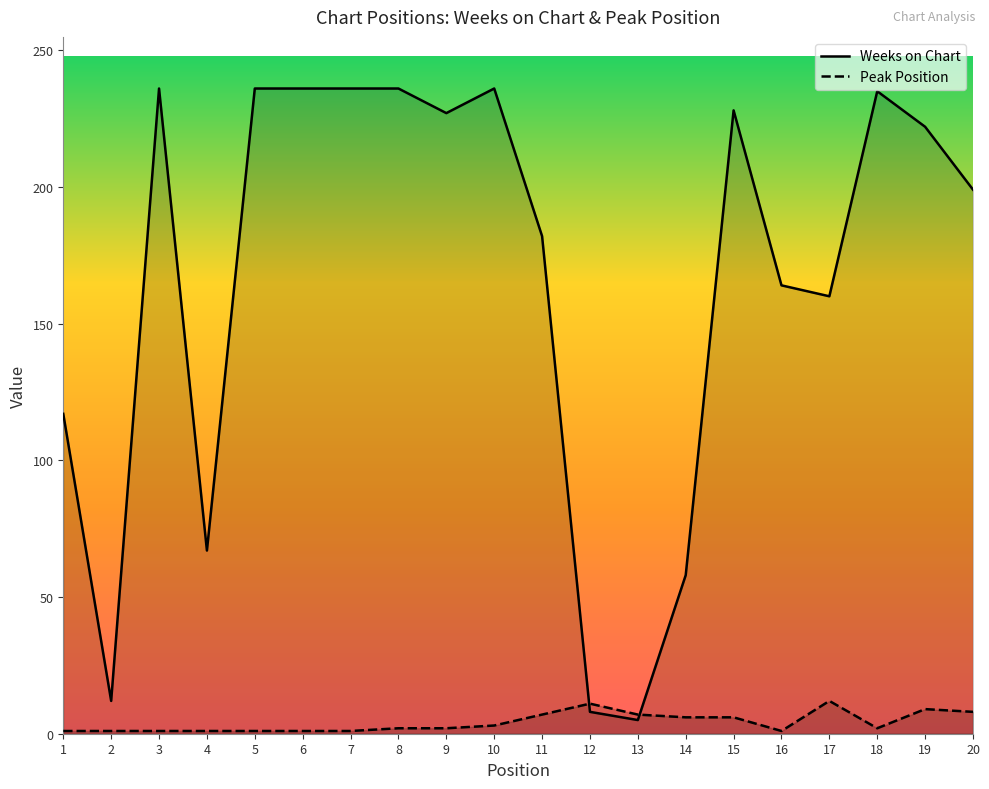

How many lines are shown in the chart?

2